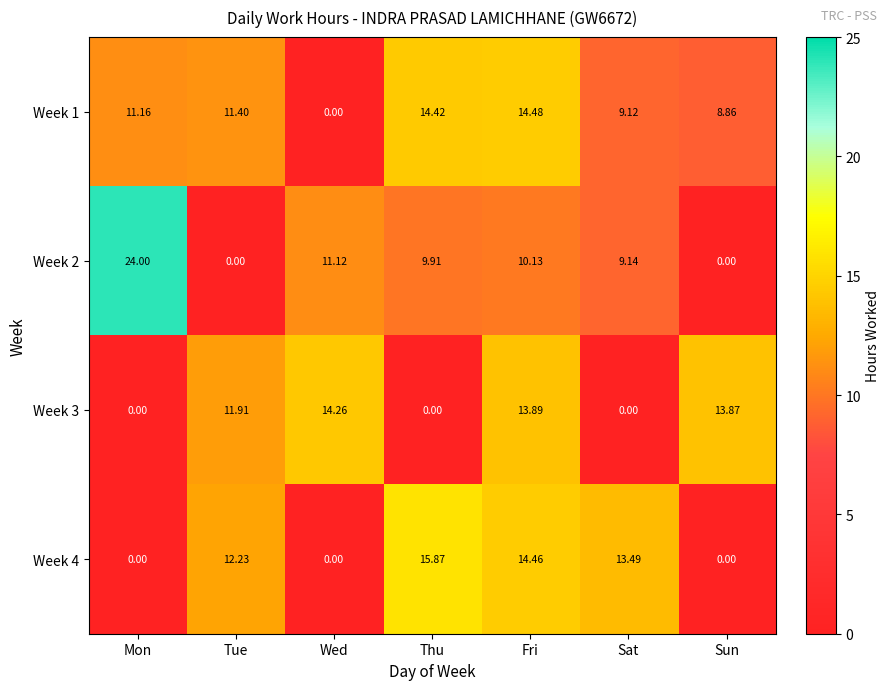

Which category has the highest value in the Week 4 series?

Thu